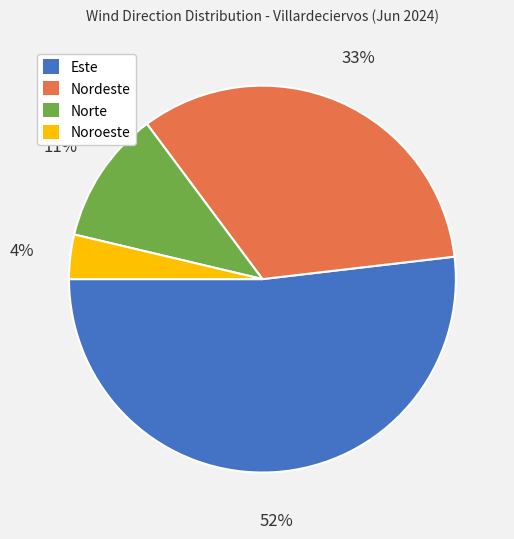

Is it true that Norte is 11% of the pie?

True